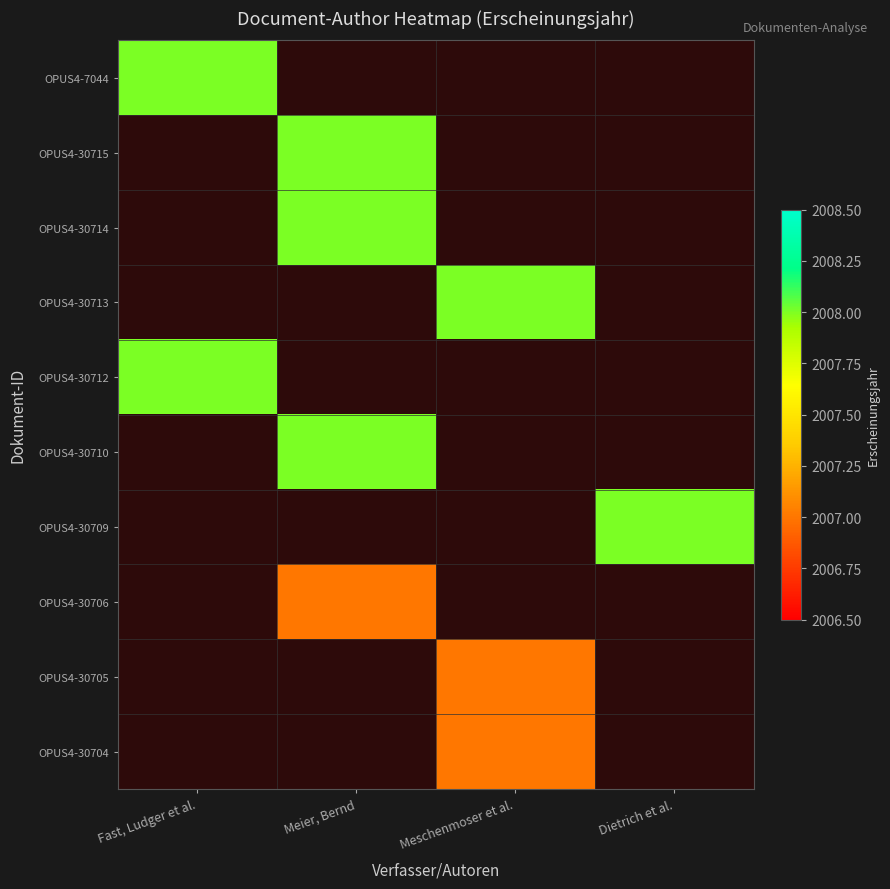

Is the value of OPUS4-30706 at Dietrich et al. greater than the value of OPUS4-30710 at Dietrich et al.?

No